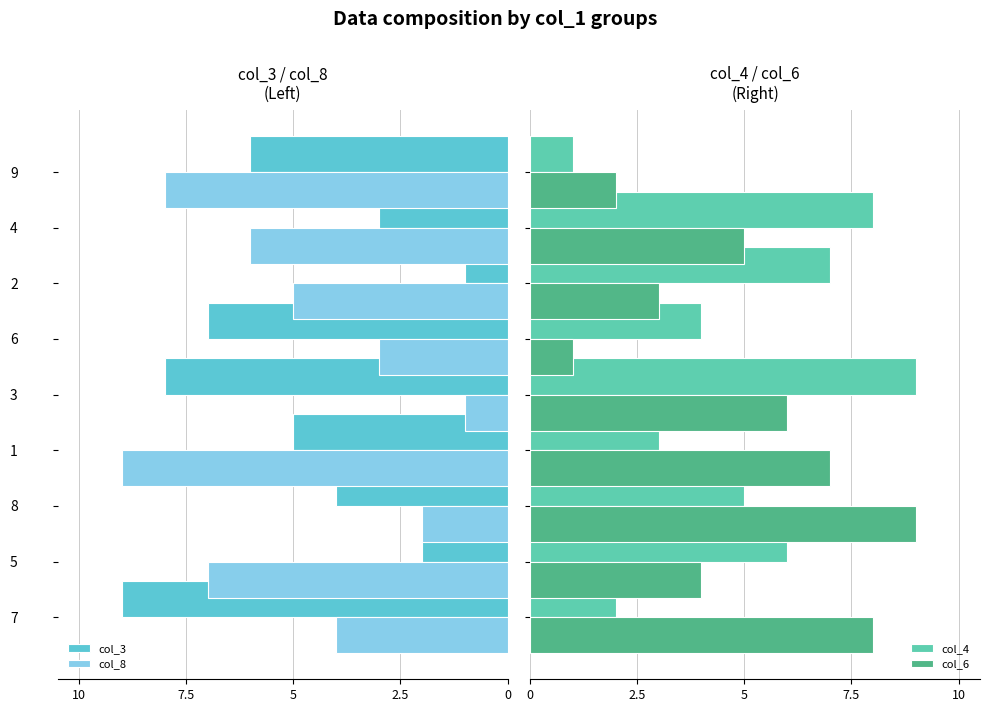

Are the bars horizontal?

Yes